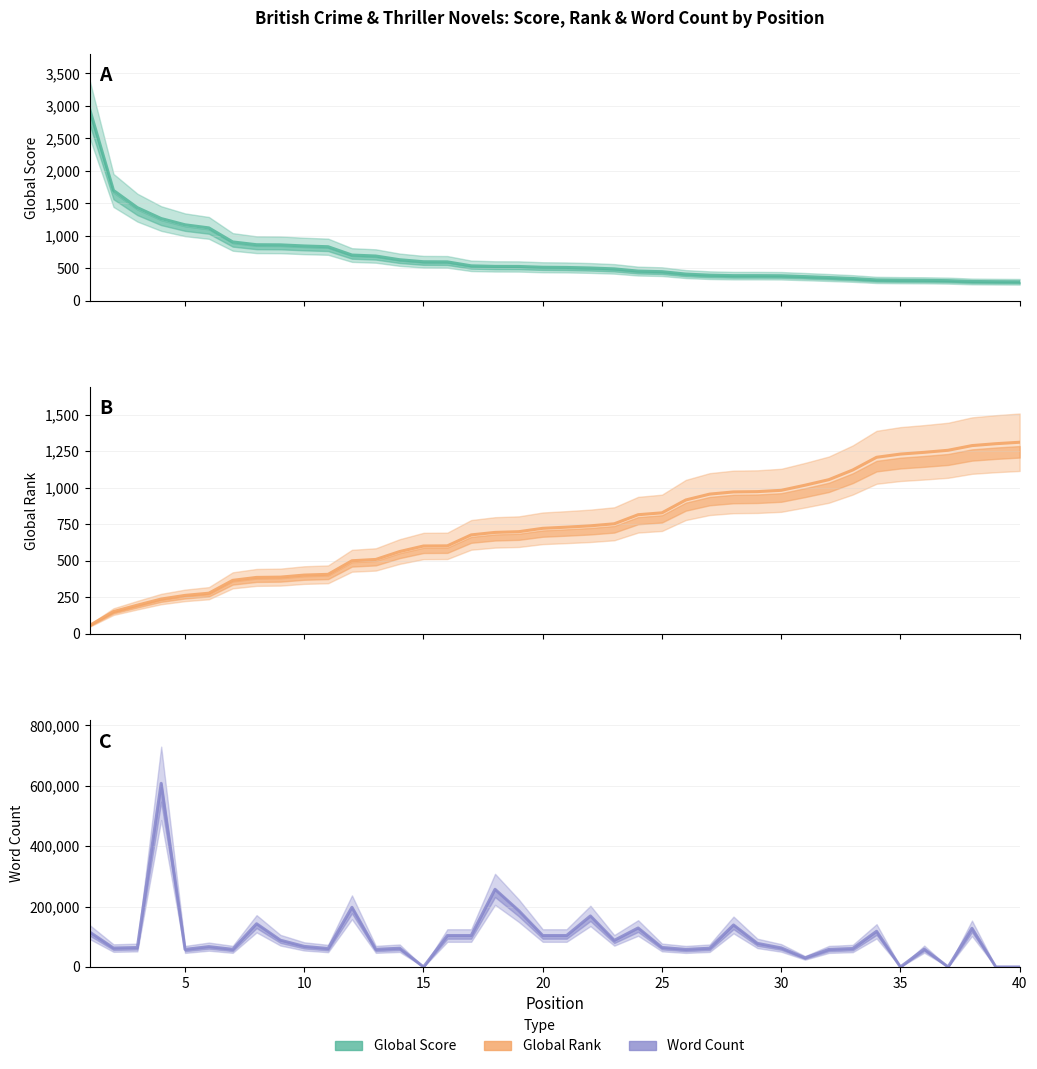

In Word Count, how many points are lower than both neighbors (excluding endpoints)?

11